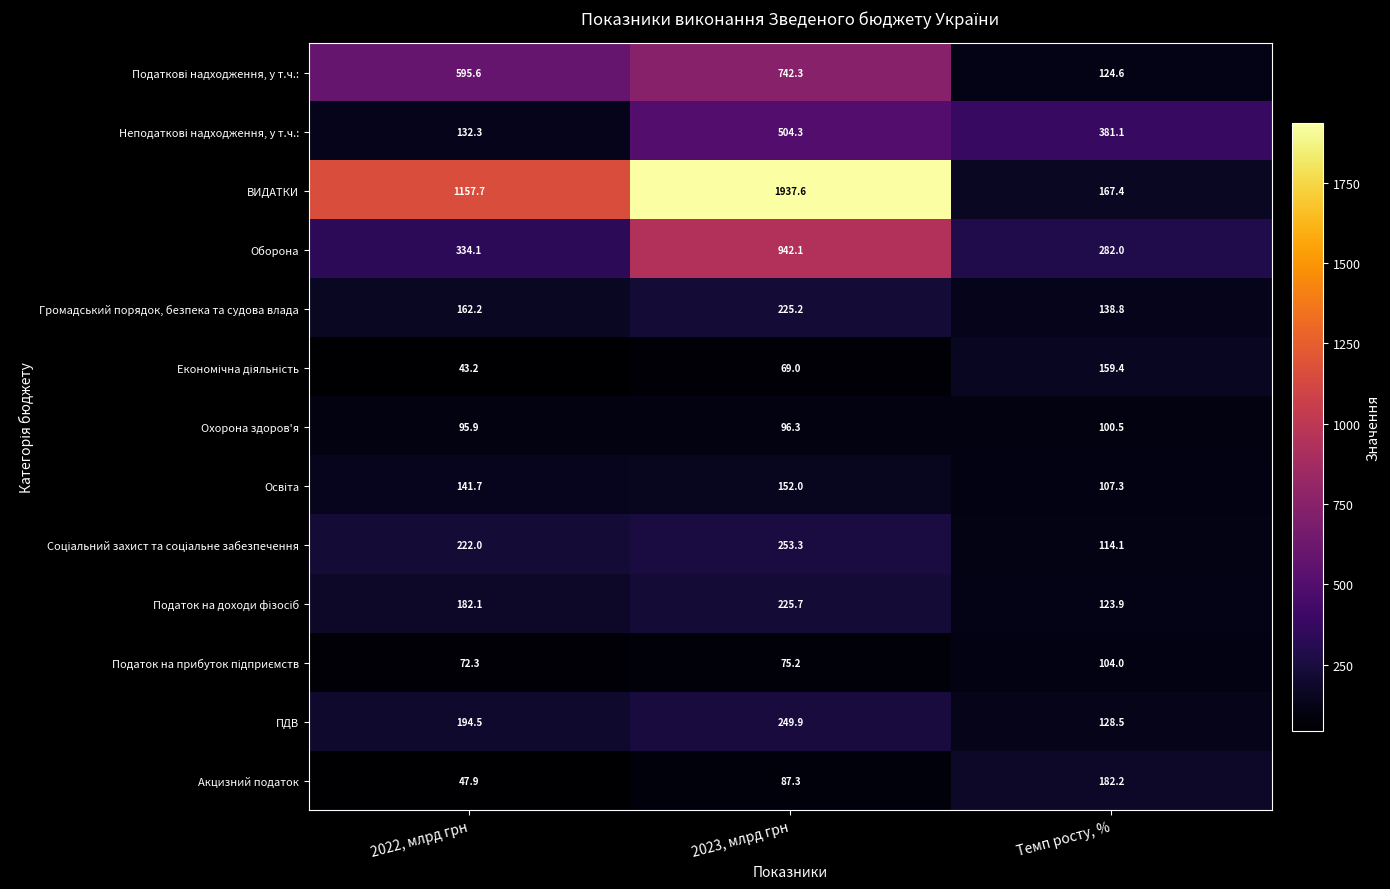

Which series has the largest range (max minus min)?

ВИДАТКИ